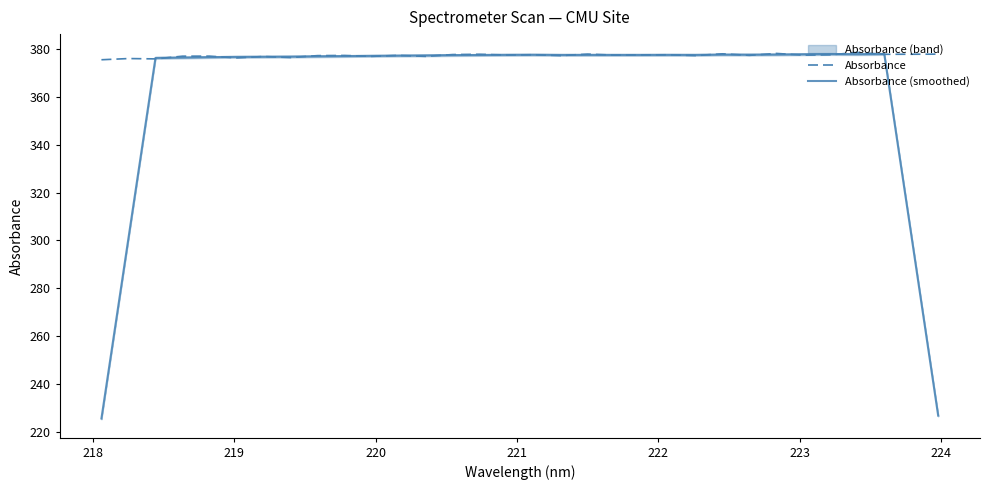

What is the difference between the maximum and minimum values in the Absorbance (smoothed) series?

152.5